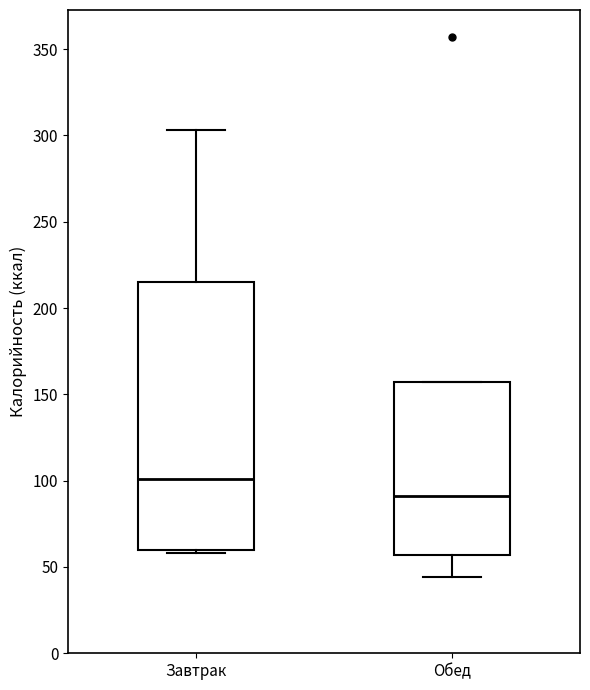

Which box's median line is the lowest?

Обед